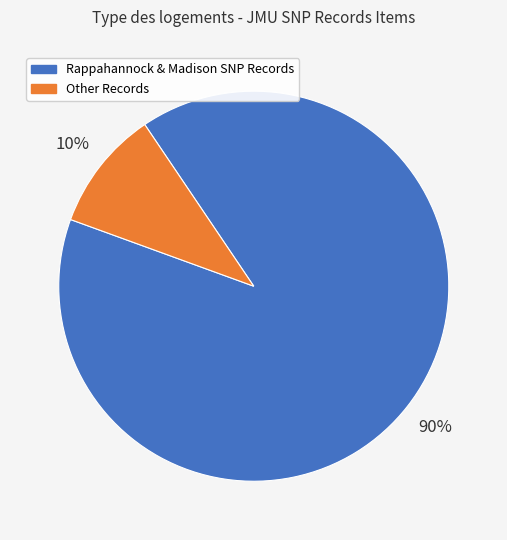

Is there any slice that represents more than half of the pie?

Yes